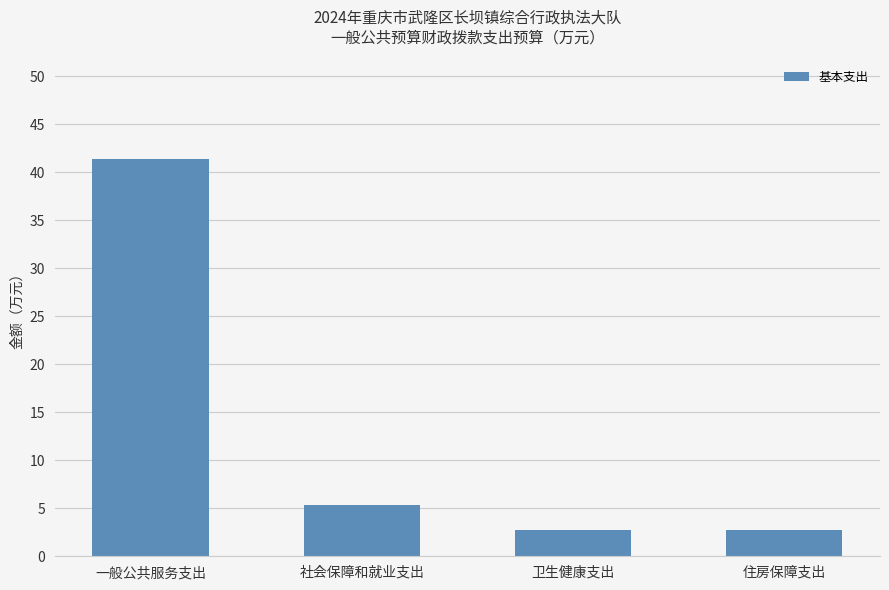

What is the value of the 4th bar from the left?

2.7